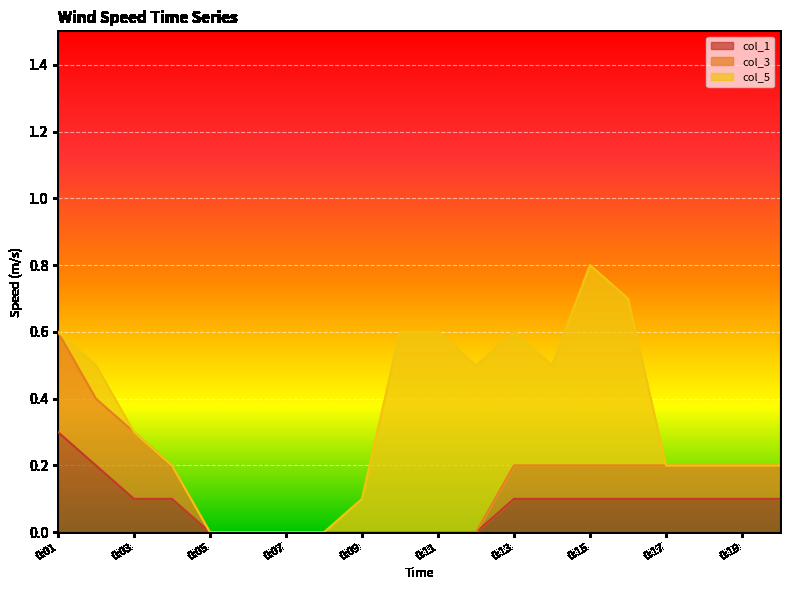

What are all the series names shown in the legend?

col_1, col_3, col_5